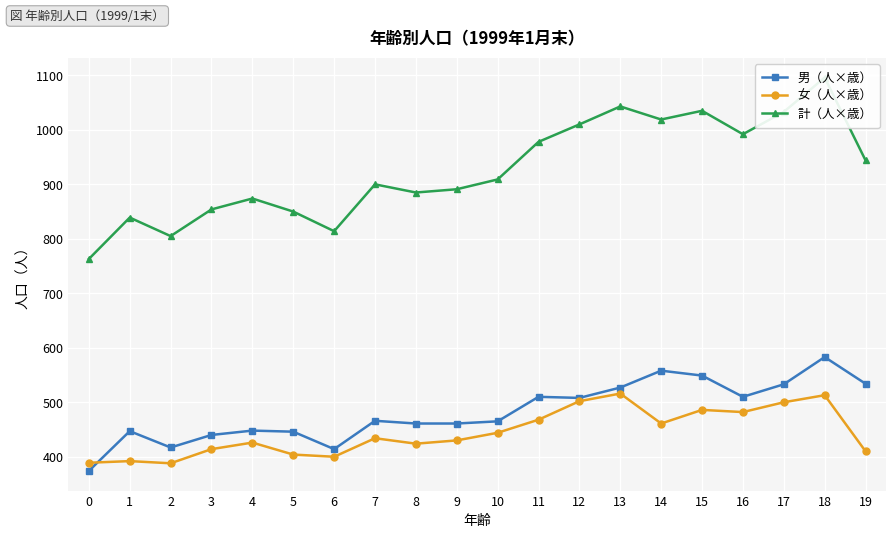

Between which two adjacent categories do 女（人×歳） and 男（人×歳） first intersect?

0 and 1